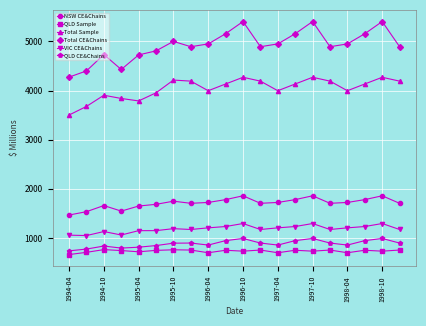

At how many categories does at least one series exceed 2846?

20